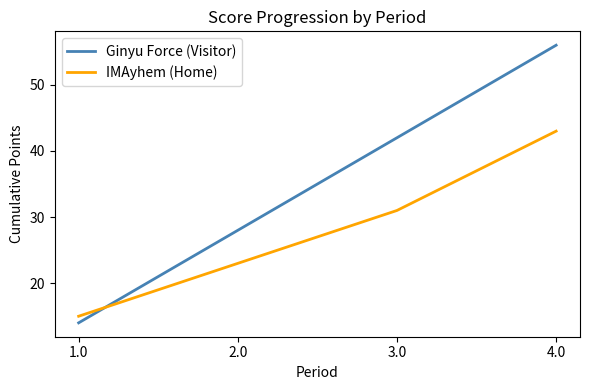

What position from the left is 1.0?

1